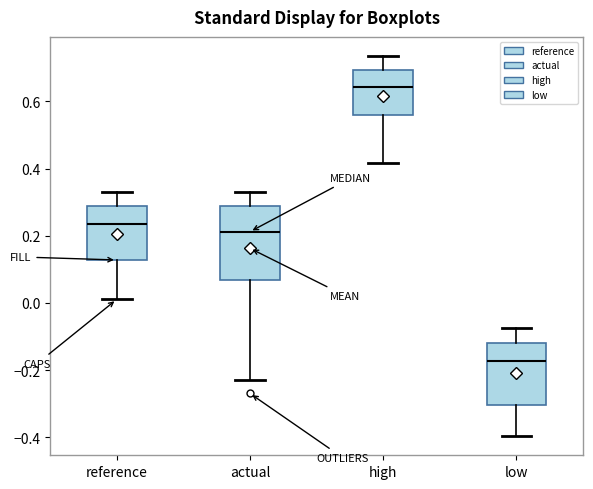

Comparing the boxes themselves (not the whiskers), which one is the tallest?

actual